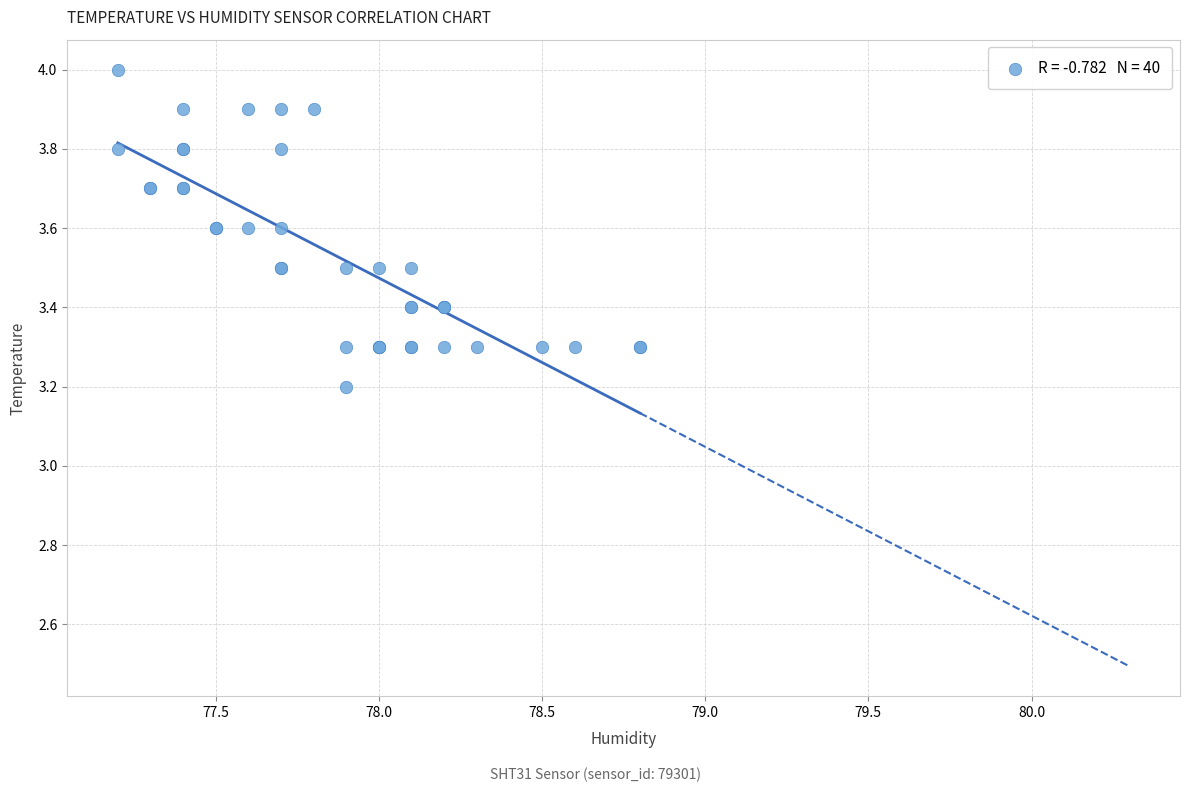

What Y value in the scatter plot is closest to 3?

3.2